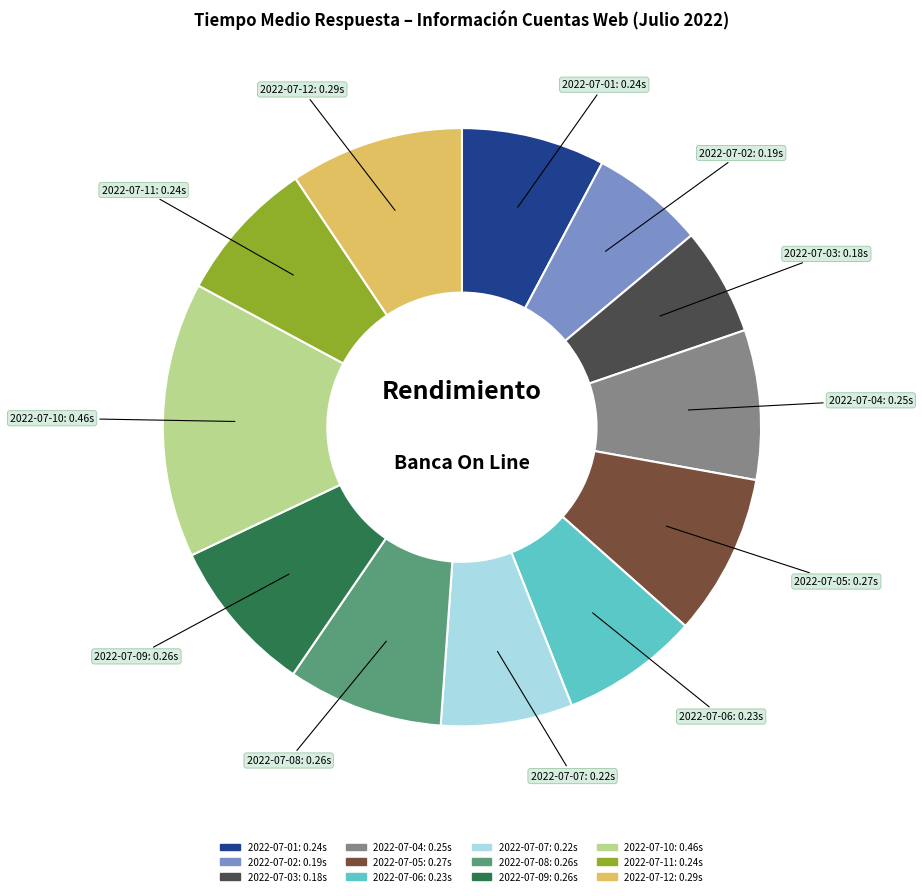

Which category has the biggest portion of the pie?

2022-07-10